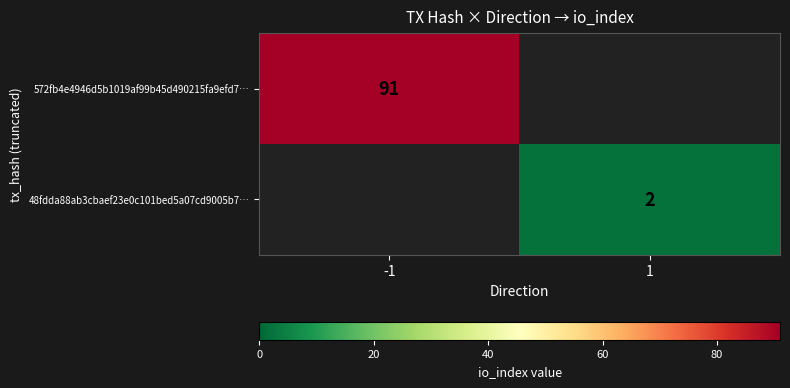

The 572fb4e4946d5b1019af99b45d490215fa9efd7… series shows 51 at -1. True or false?

False